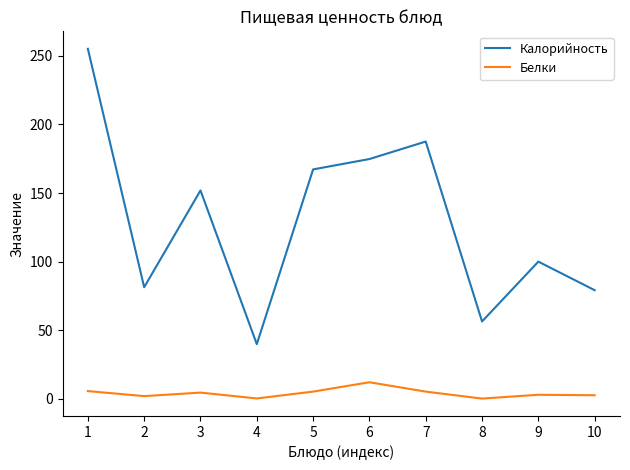

How many distinct data groups are displayed?

2